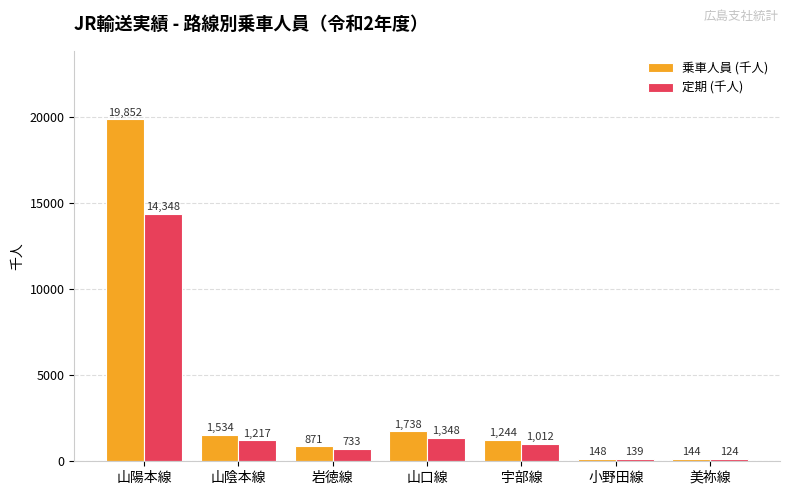

Read the 乗車人員 (千人) value at 山陰本線.

1534